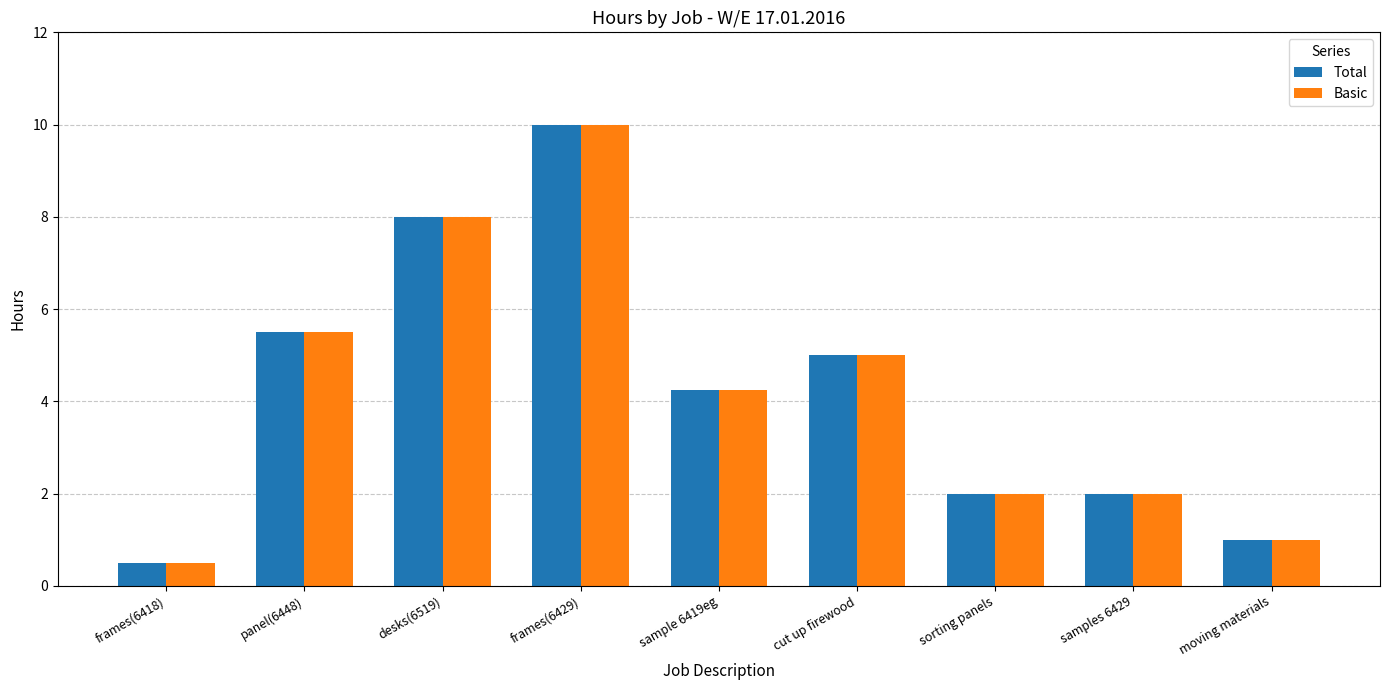

The value of Total at desks(6519) is 1.8. True or false?

False